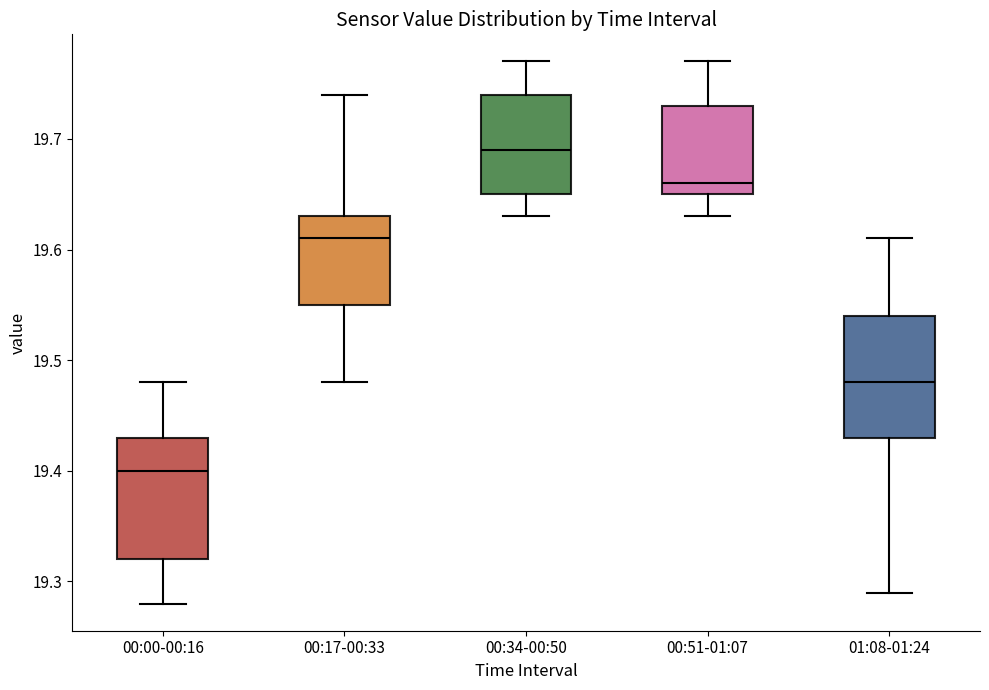

Where does the median line of the box for 00:51-01:07 sit on the y-axis? The values are not printed on the chart, so give them approximately, as read against the axis.

19.66